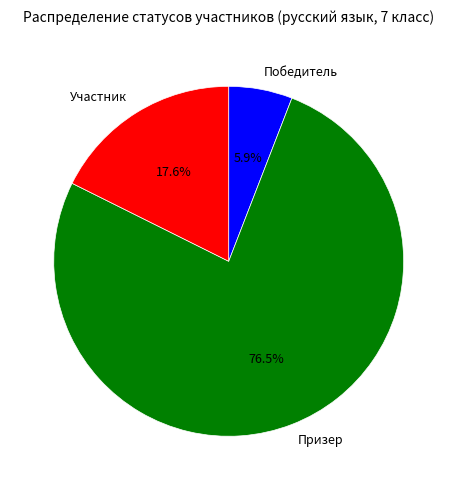

How much of the chart is everything except Победитель?

94.1%